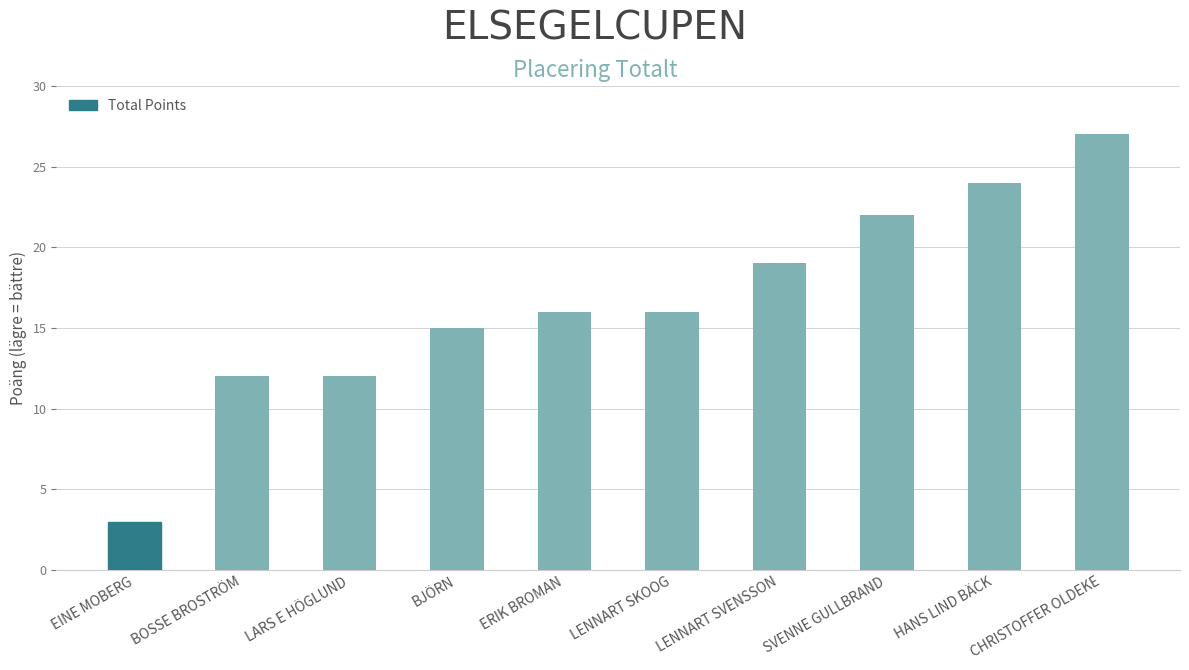

True or false: the data shows 27 at CHRISTOFFER OLDEKE.

True